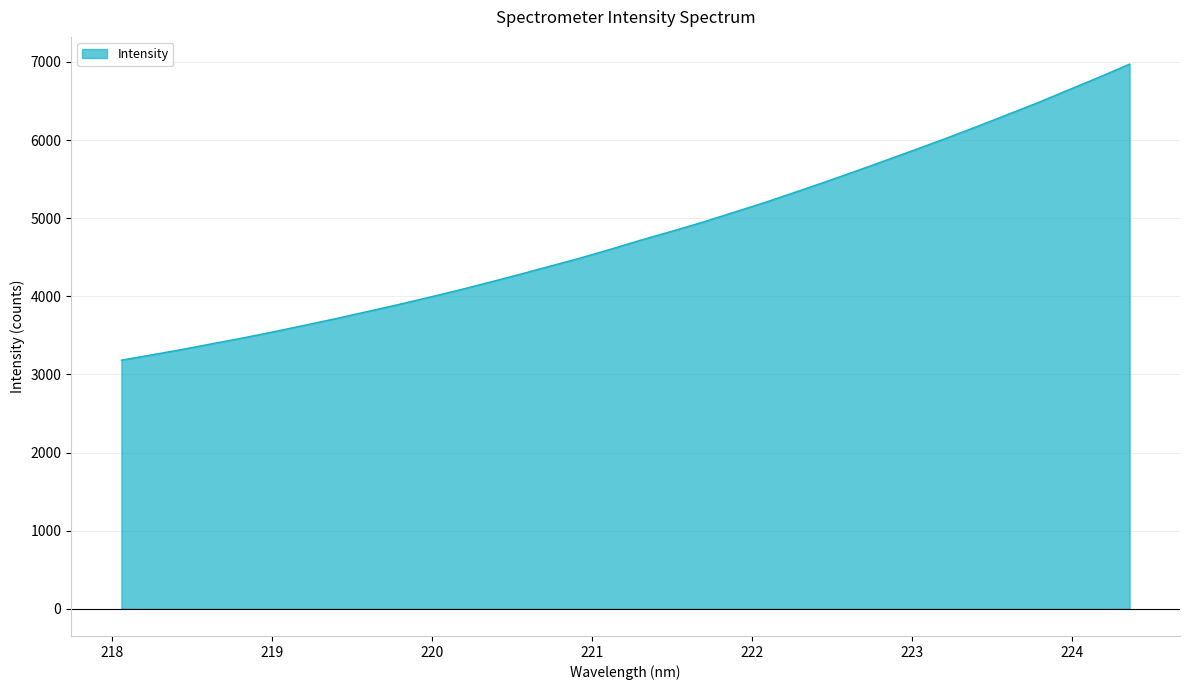

What is the difference between the maximum and minimum values?

3789.9